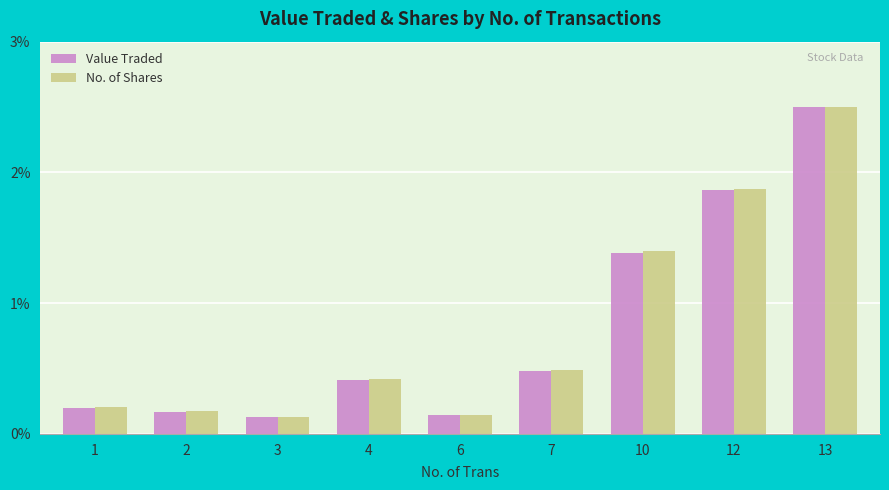

What are all the series names shown in the legend?

Value Traded, No. of Shares